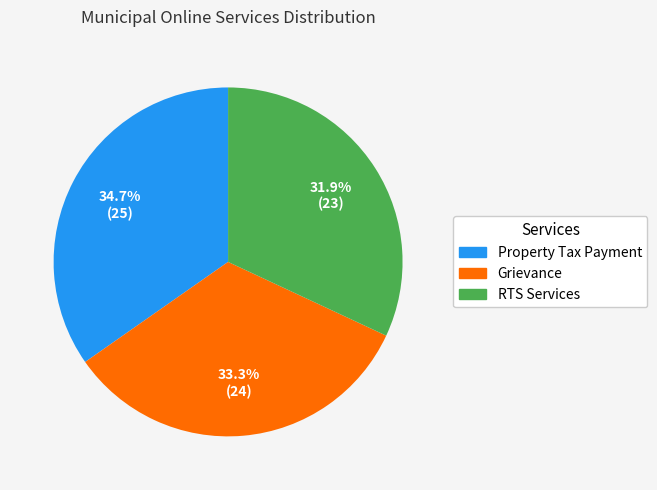

To the nearest percent, what portion does Grievance represent?

33%